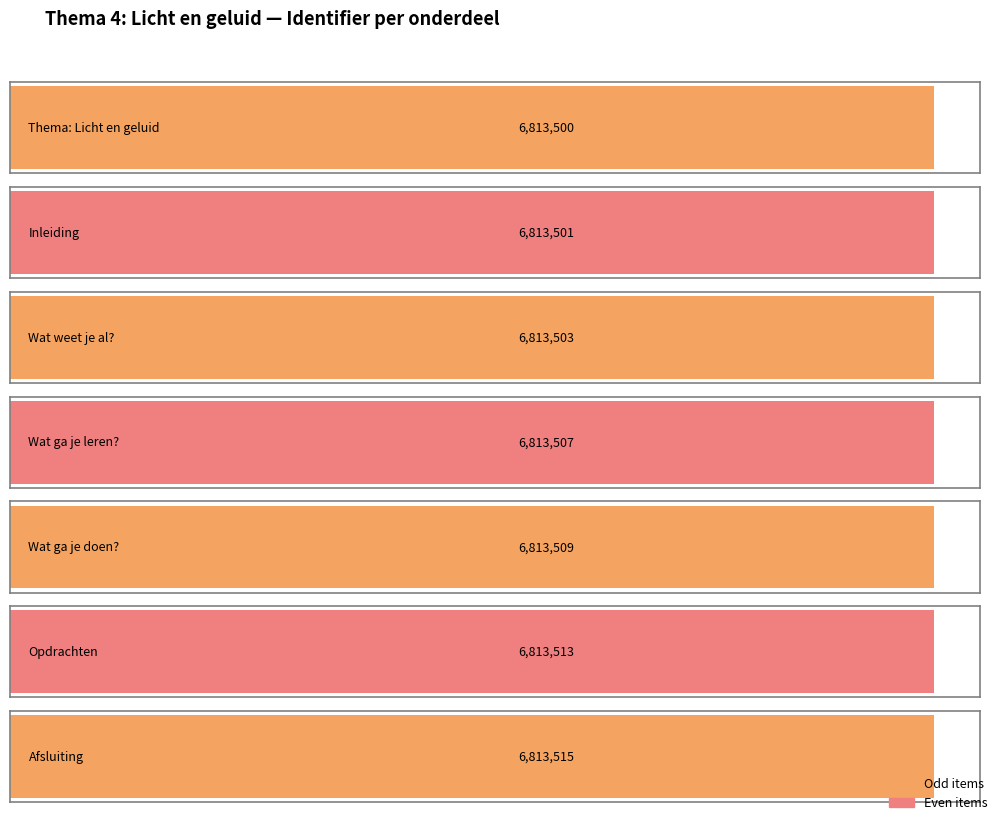

Approximately how many times larger is the value at Afsluiting compared to Thema: Licht en geluid?

1.0